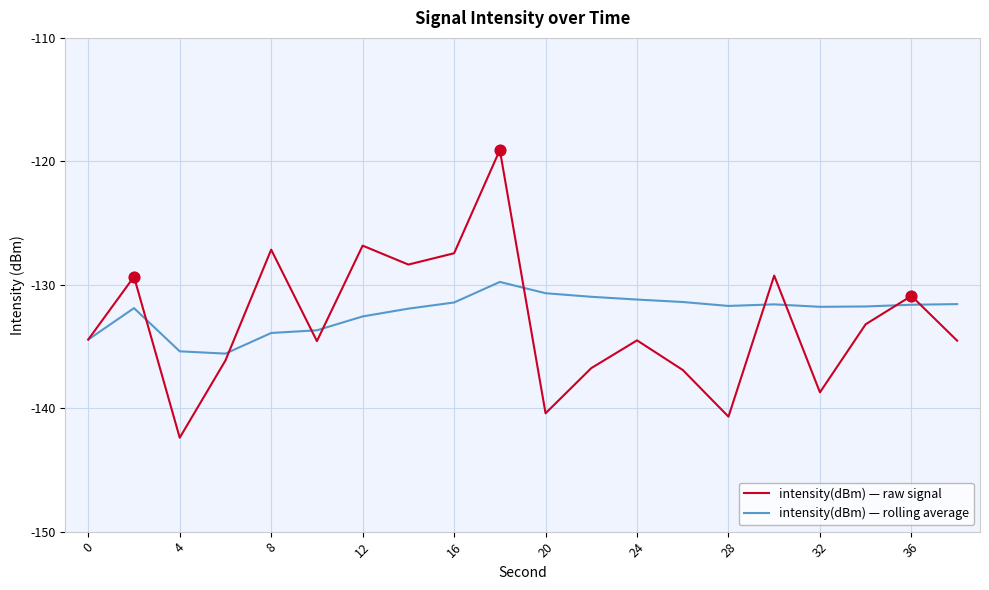

What is the maximum value shown in the chart?

-119.1